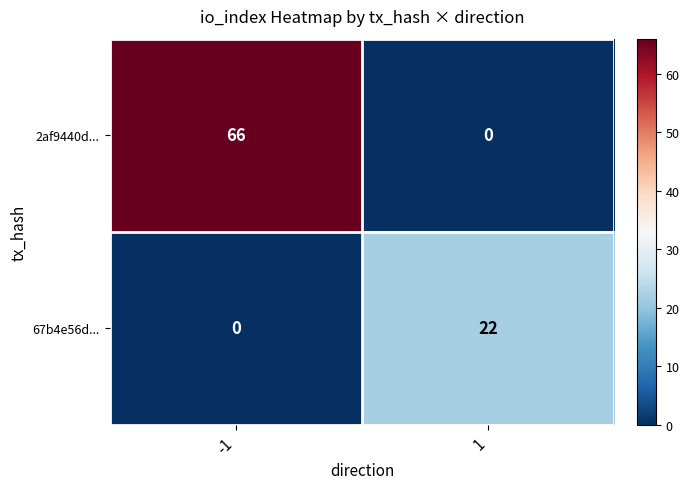

What is the approximate value of 2af9440d... at -1, to the nearest 5?

65